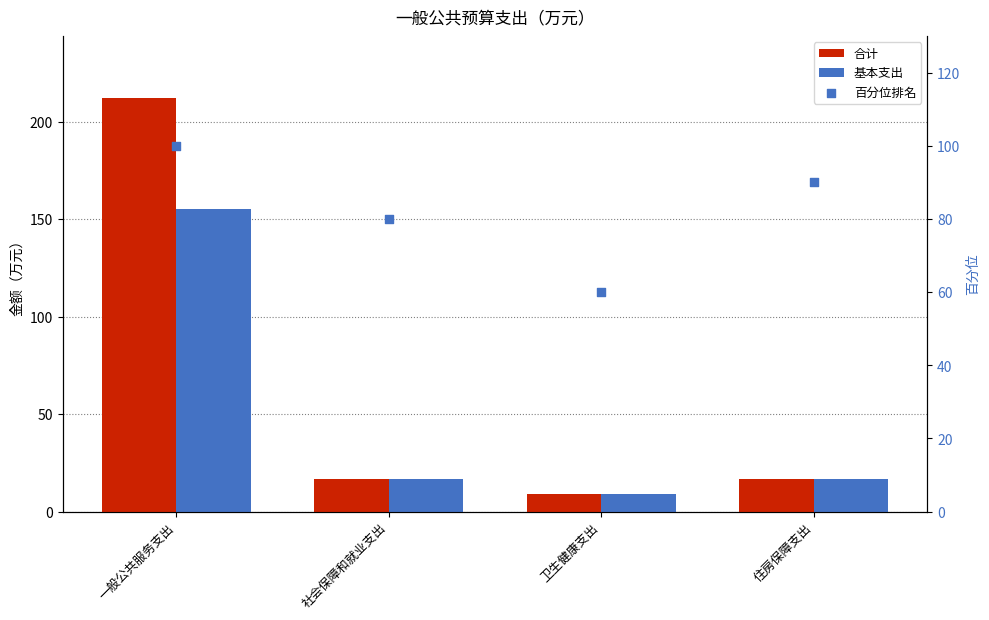

Is the value of 合计 at 卫生健康支出 greater than the value of 基本支出 at 一般公共服务支出?

No